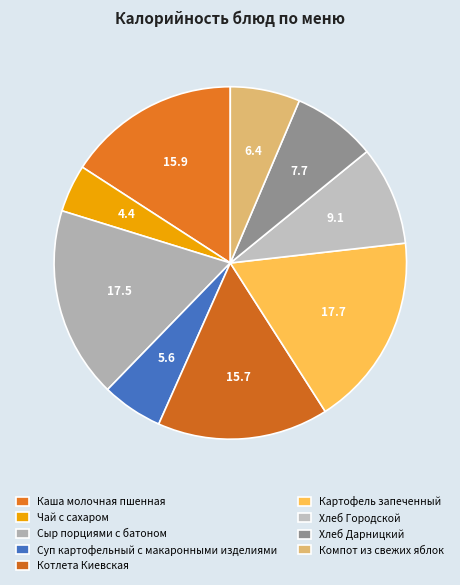

How many slices are in this pie chart?

9